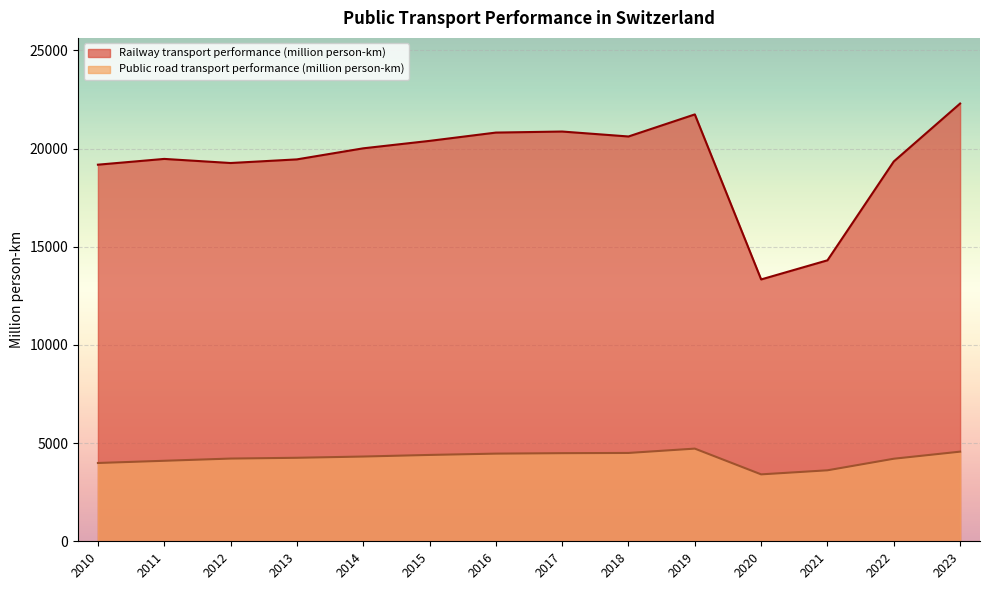

What are all the series names shown in the legend?

Railway transport performance (million person-km), Public road transport performance (million person-km)